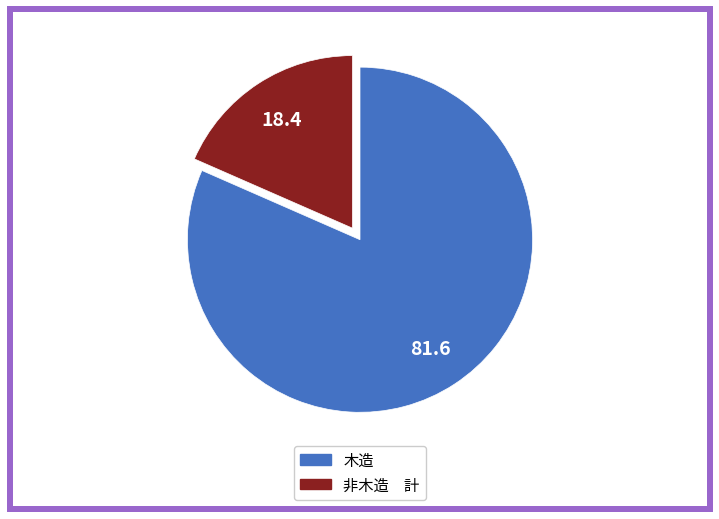

Between 非木造 計 and 木造, which is larger?

木造